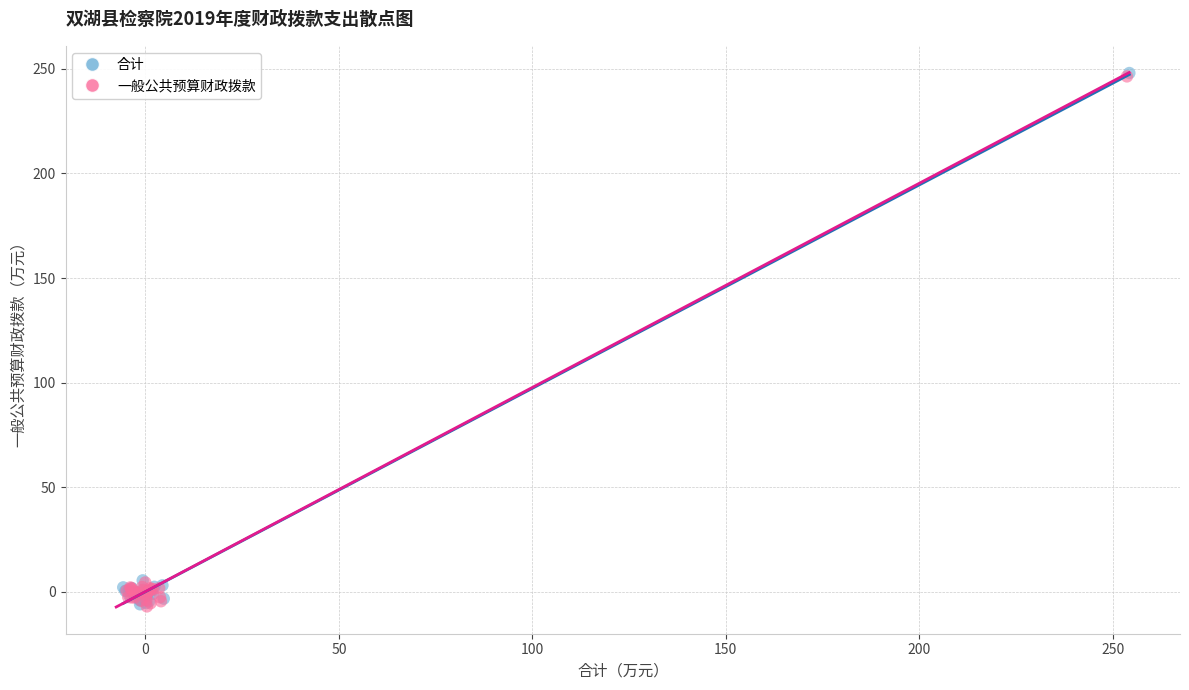

Which series has the widest spread of Y values?

合计